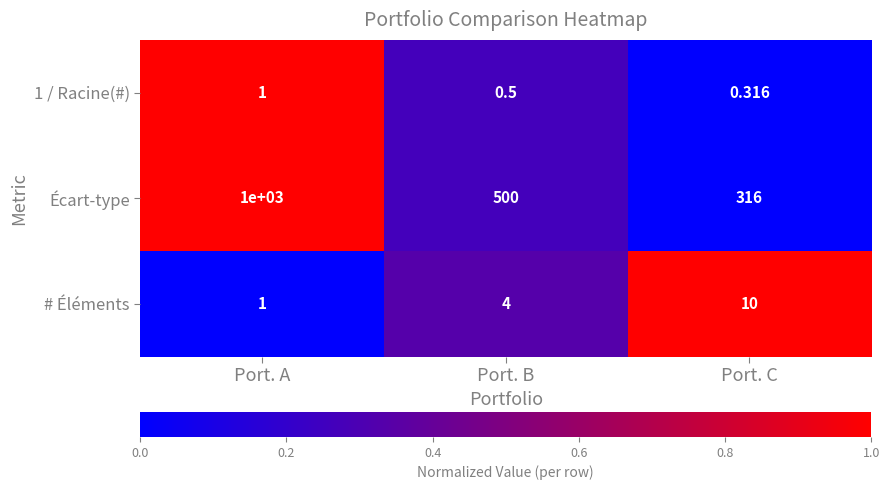

What is the maximum value shown in the chart?

1000.0